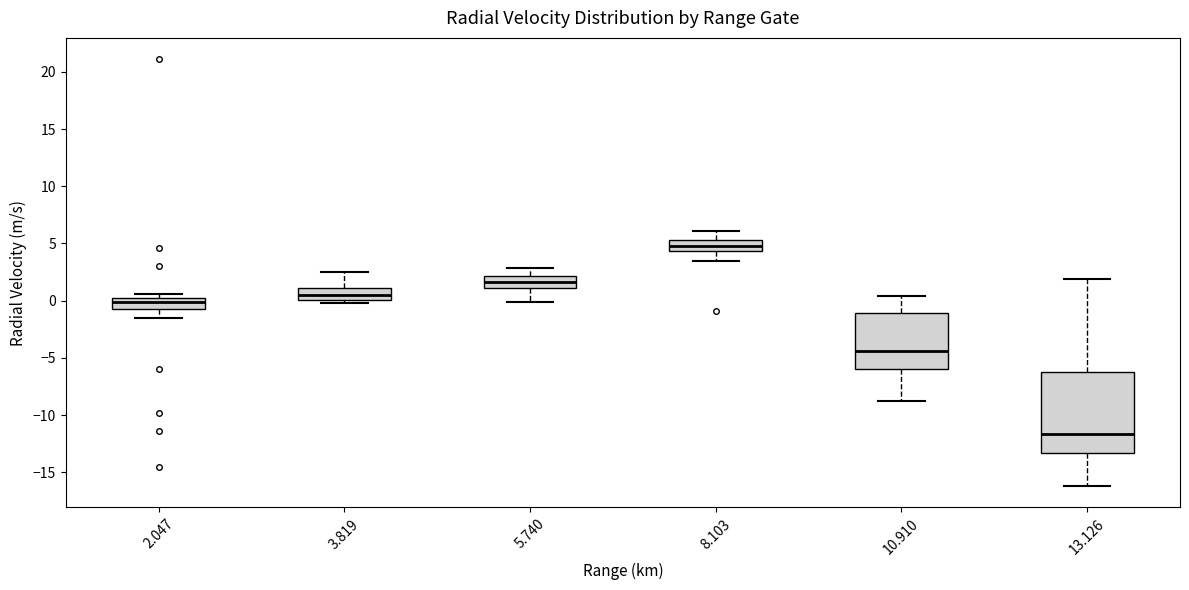

Comparing the boxes themselves (not the whiskers), which one is the tallest?

13.126